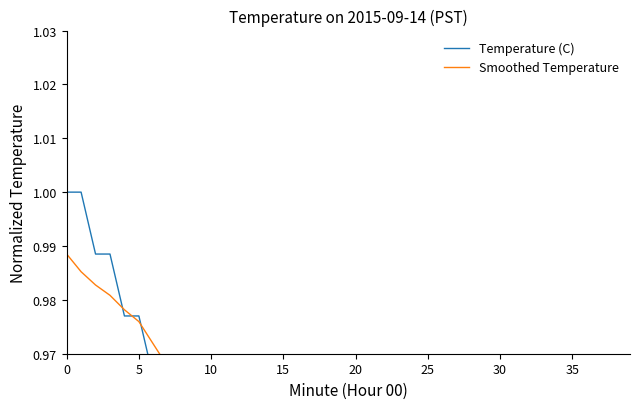

At which label is Temperature (C) closest to 0?

36